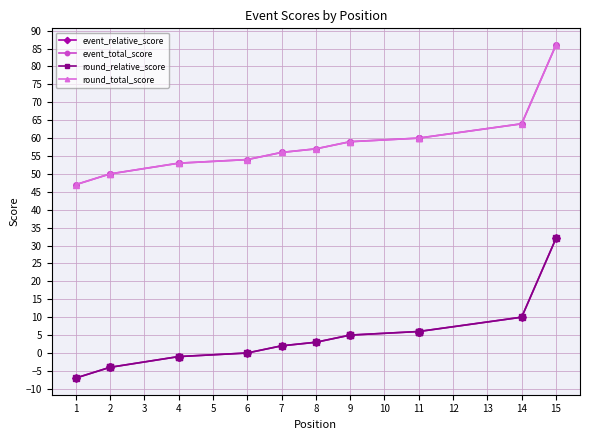

What is the maximum value for event_total_score?

86